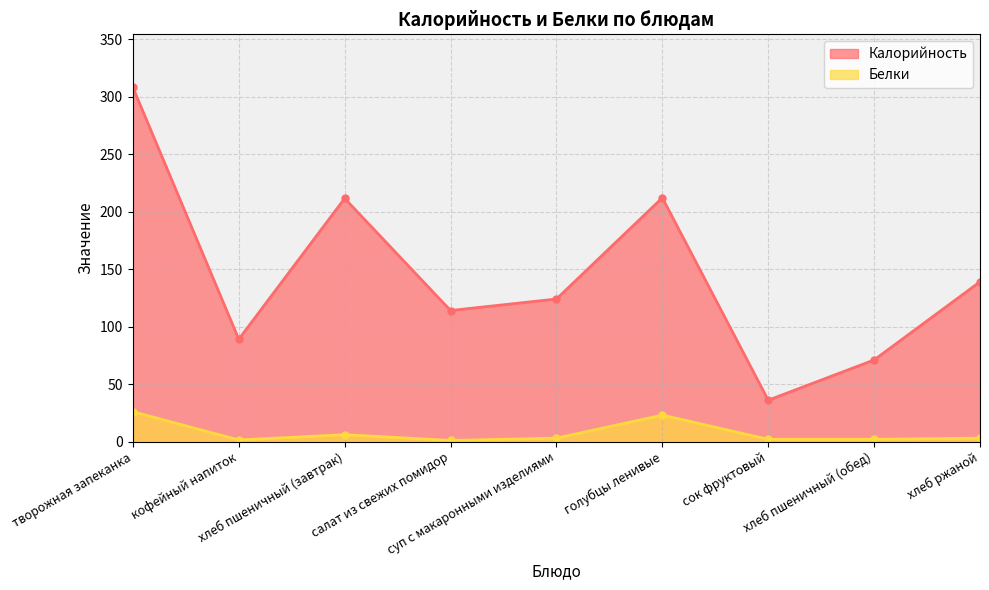

Between кофейный напиток and сок фруктовый, which is larger?

кофейный напиток